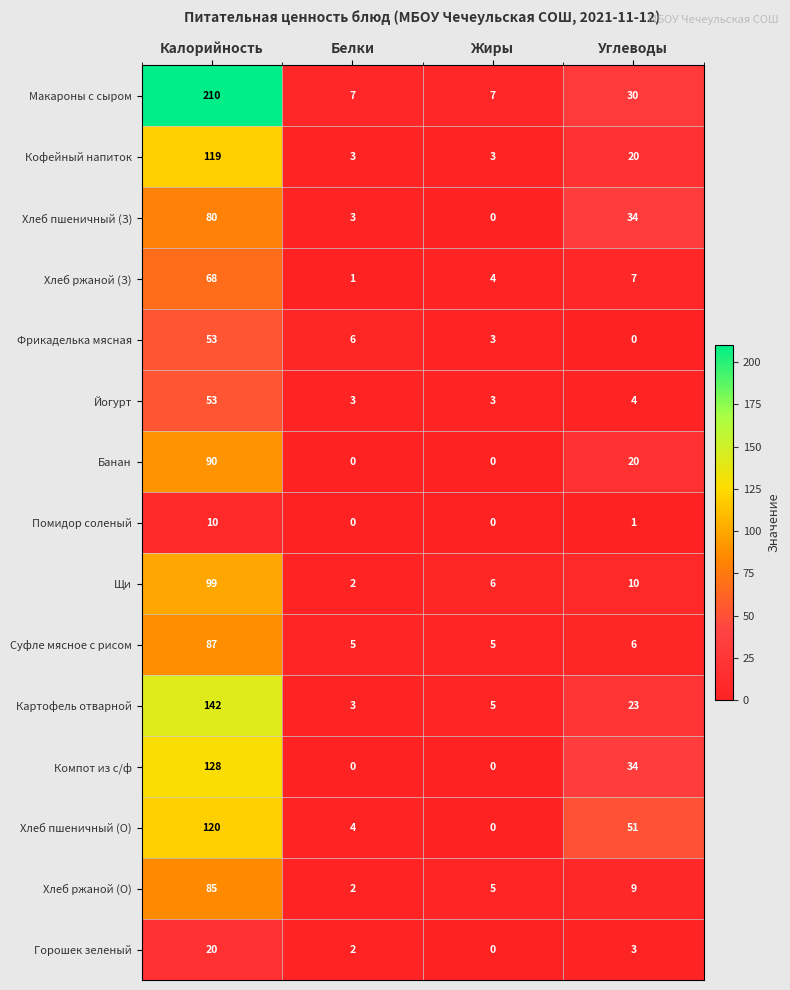

Which category has the highest value in the Картофель отварной series?

Калорийность